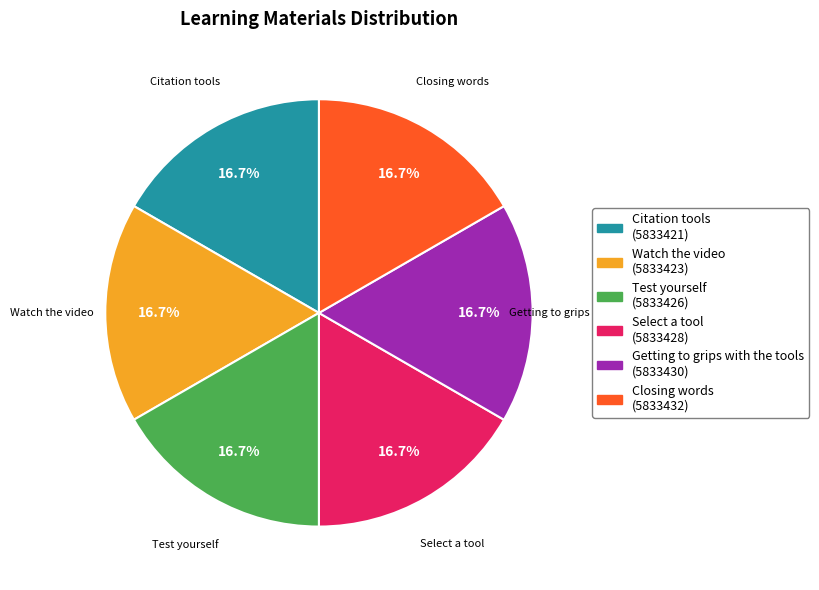

To the nearest percent, what is the average slice percentage?

17%